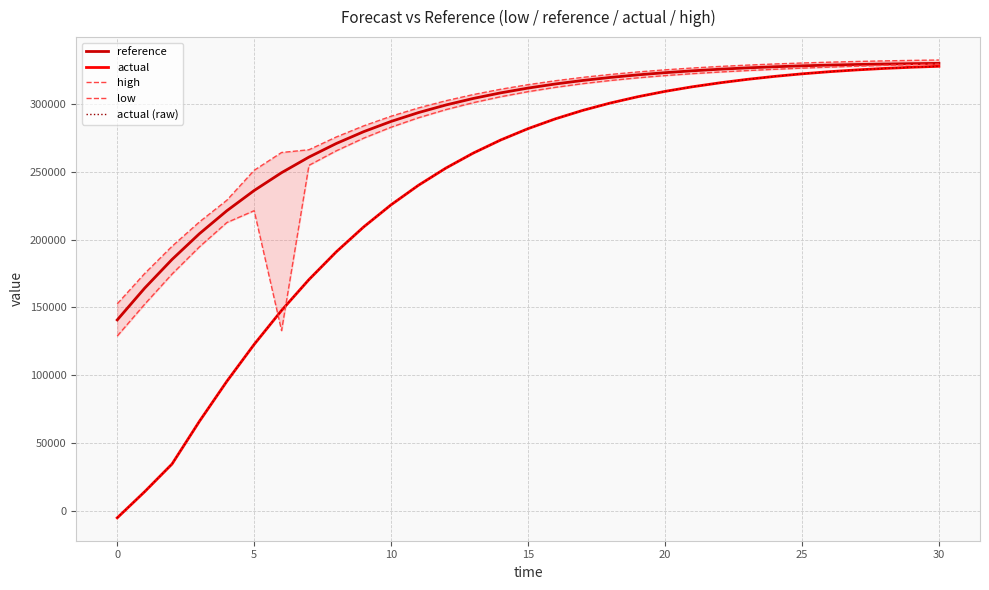

What are all the series names shown in the legend?

reference, actual, high, low, actual (raw)